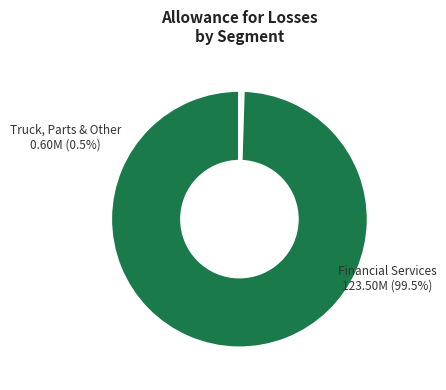

The Allowance for losses (Truck, Parts) slice represents 0% of the pie. True or false?

True